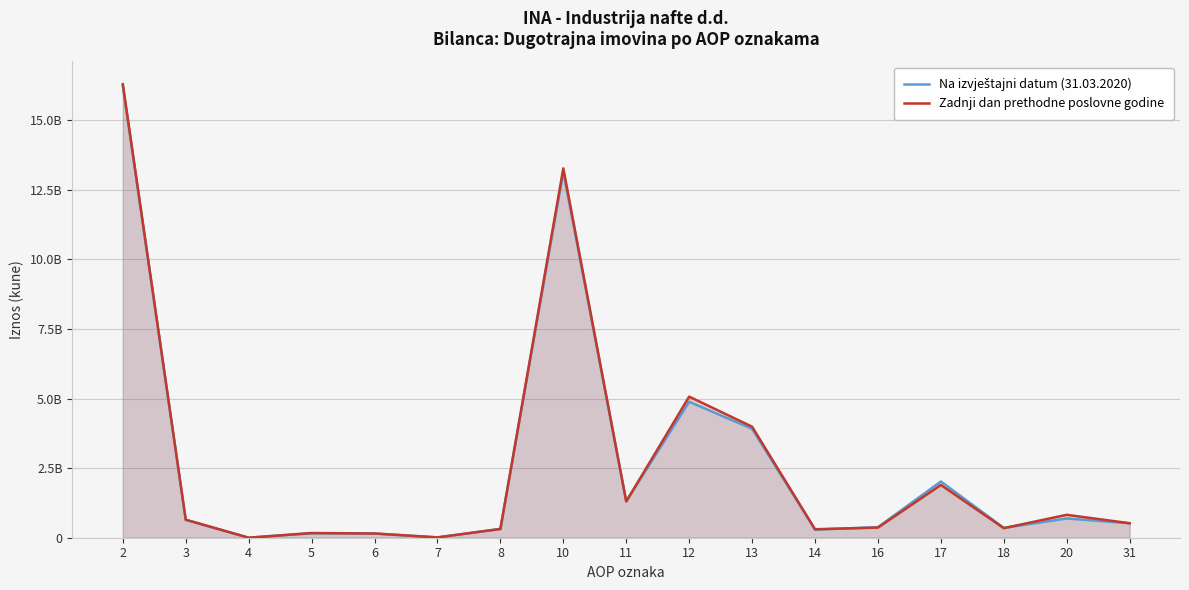

Is it true that Zadnji dan prethodne poslovne godine equals 823000000 at 20?

True